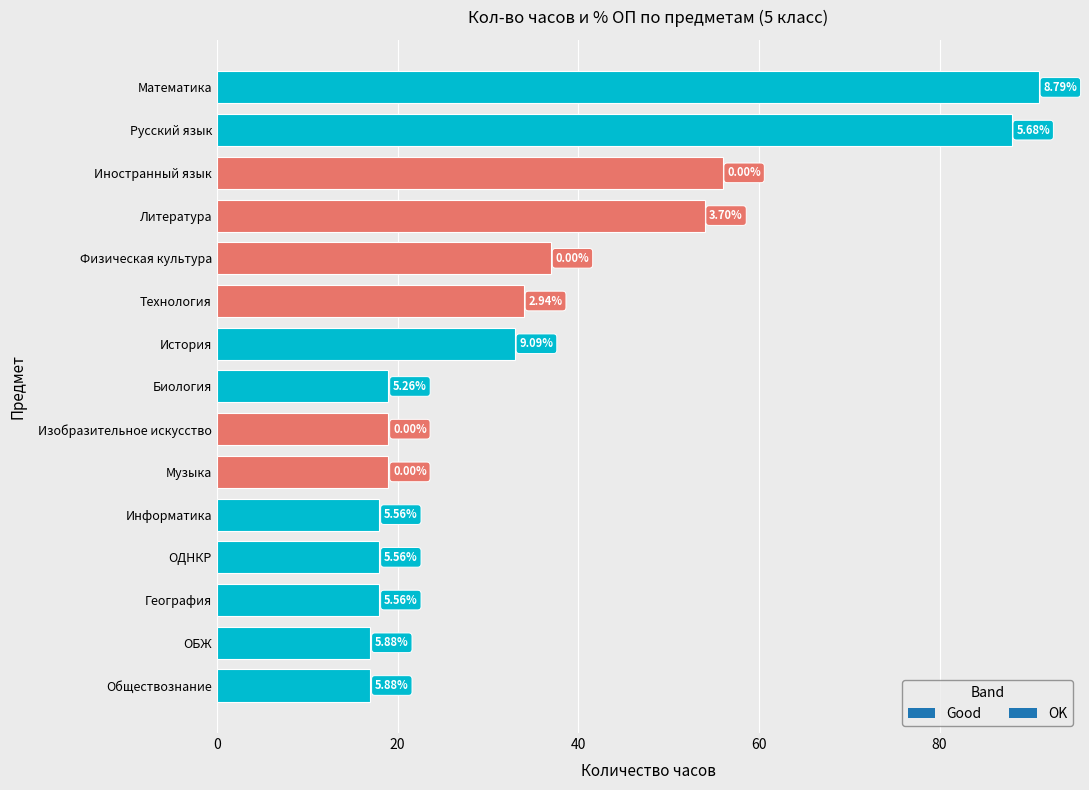

Does the chart contain stacked bars?

No